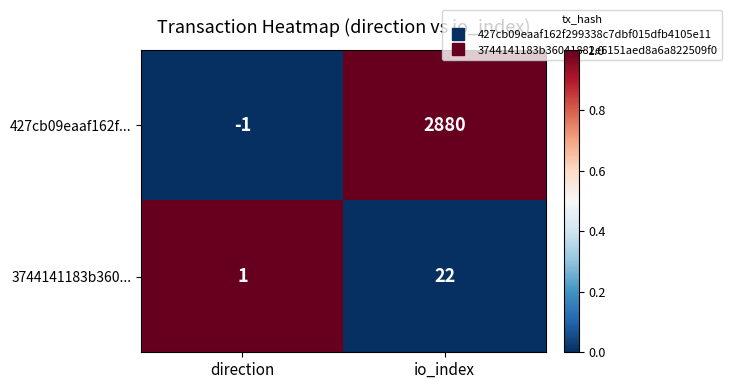

At how many categories does at least one series exceed 0?

2